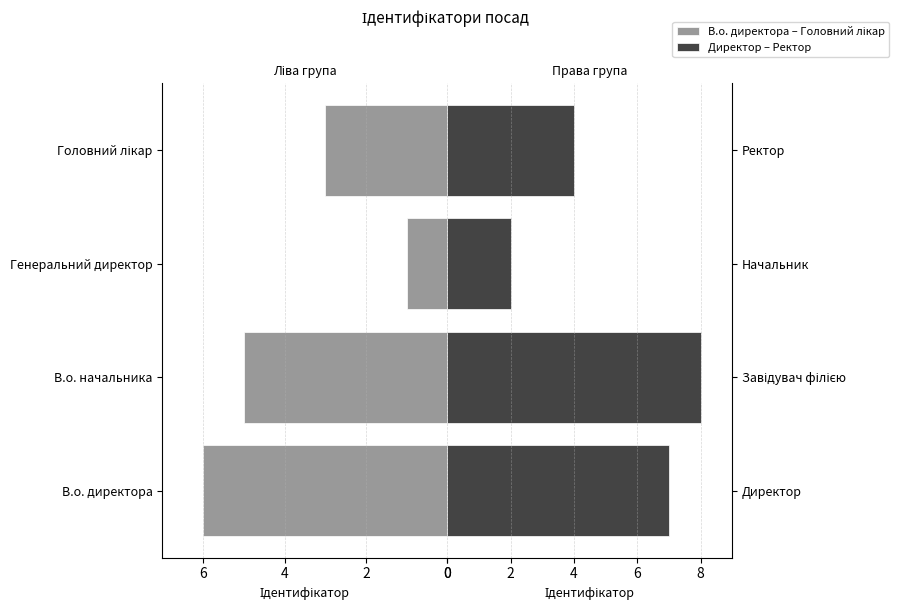

List the series in order of their overall mean, lowest first.

В.о. директора – Головний лікар, Директор – Ректор